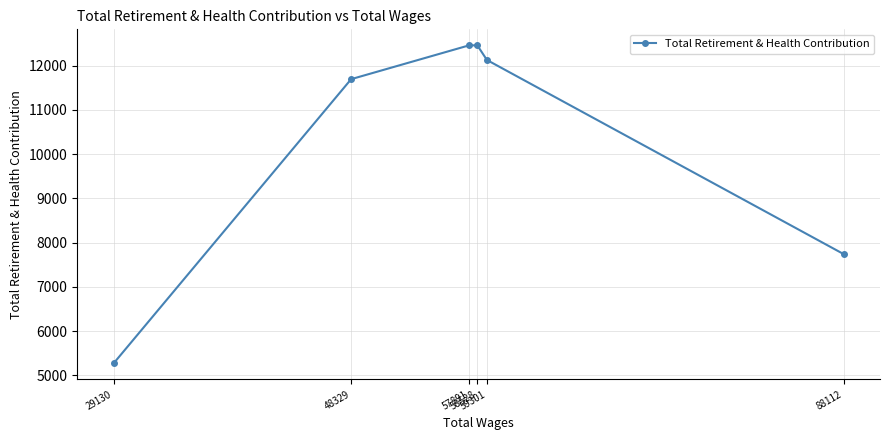

True or false: there are more than 2 points higher than both neighbors.

False